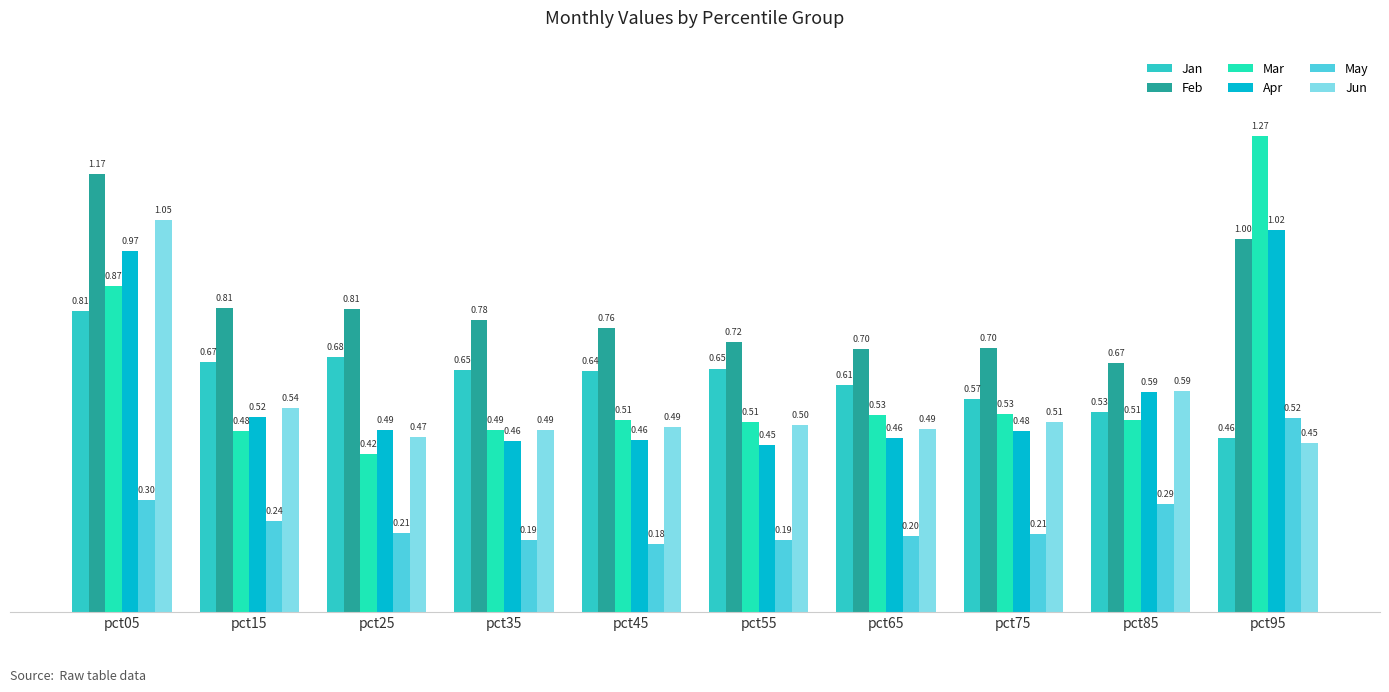

What is the value of the Jun bar at the 5th from the left?

0.5